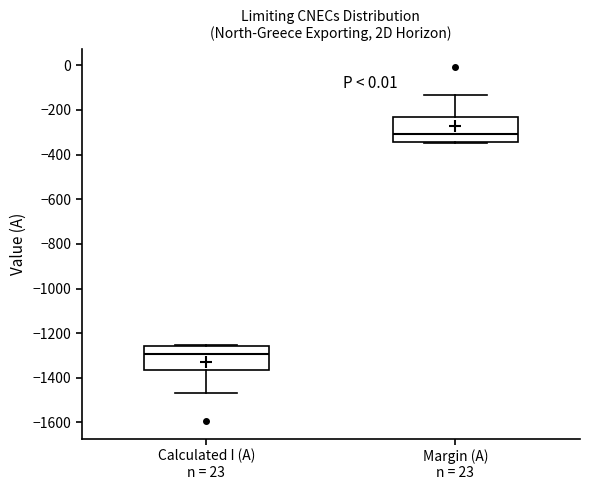

Reading left to right, transcribe this box plot: for each box, give where its median line is, the range the box spans, and where its two whiskers end, as read against the y-axis. The values are not printed on the chart, so give them approximately, as read against the axis.

Calculated I (A) n = 23: median -1300, box -1360 to -1260, whiskers -1460 to -1260
Margin (A) n = 23: median -300, box -340 to -240, whiskers -340 to -140